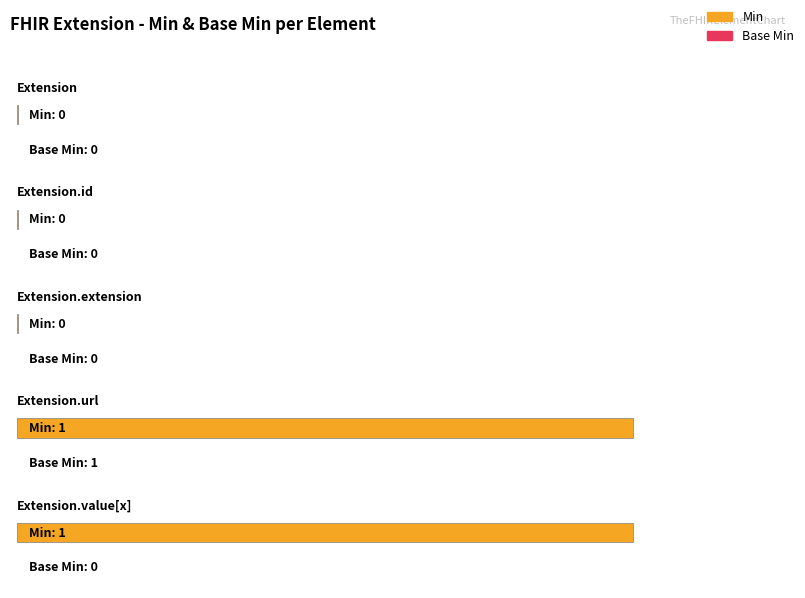

What are all the series names shown in the legend?

Min, Base Min